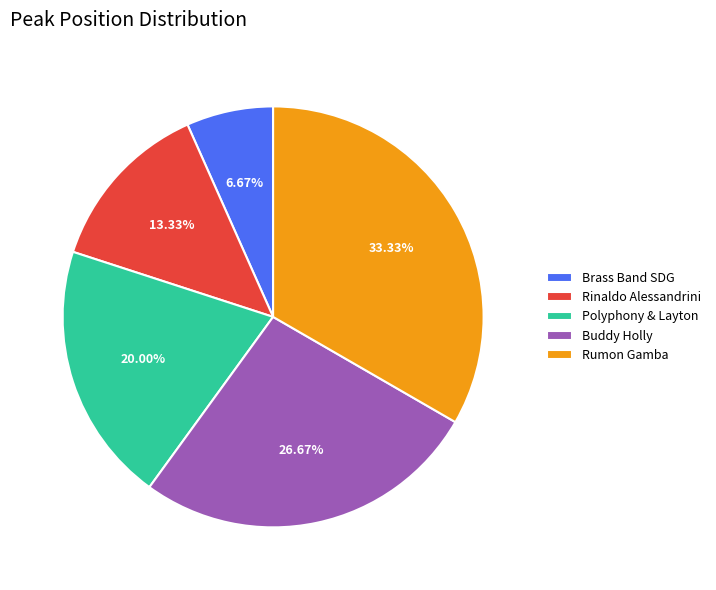

How many segments does this pie chart have?

5